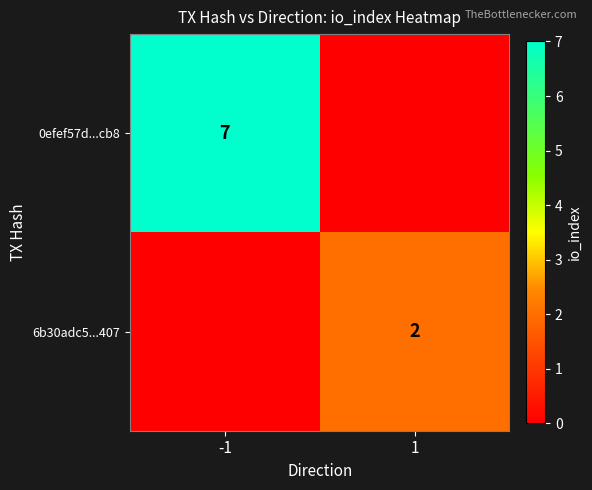

Which category has the highest value across all series?

-1